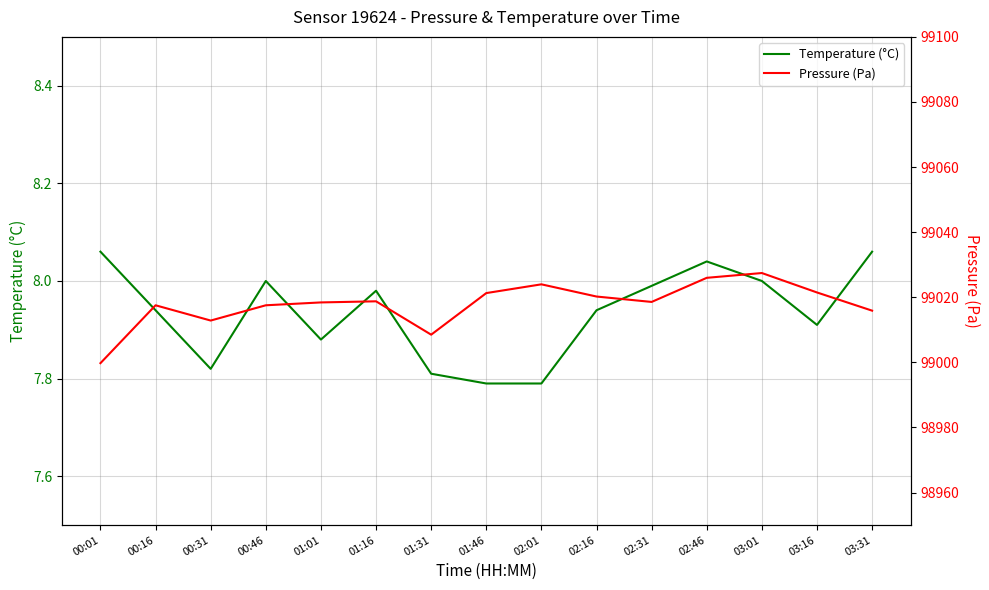

What is the total value across all series at 00:46?

99025.5